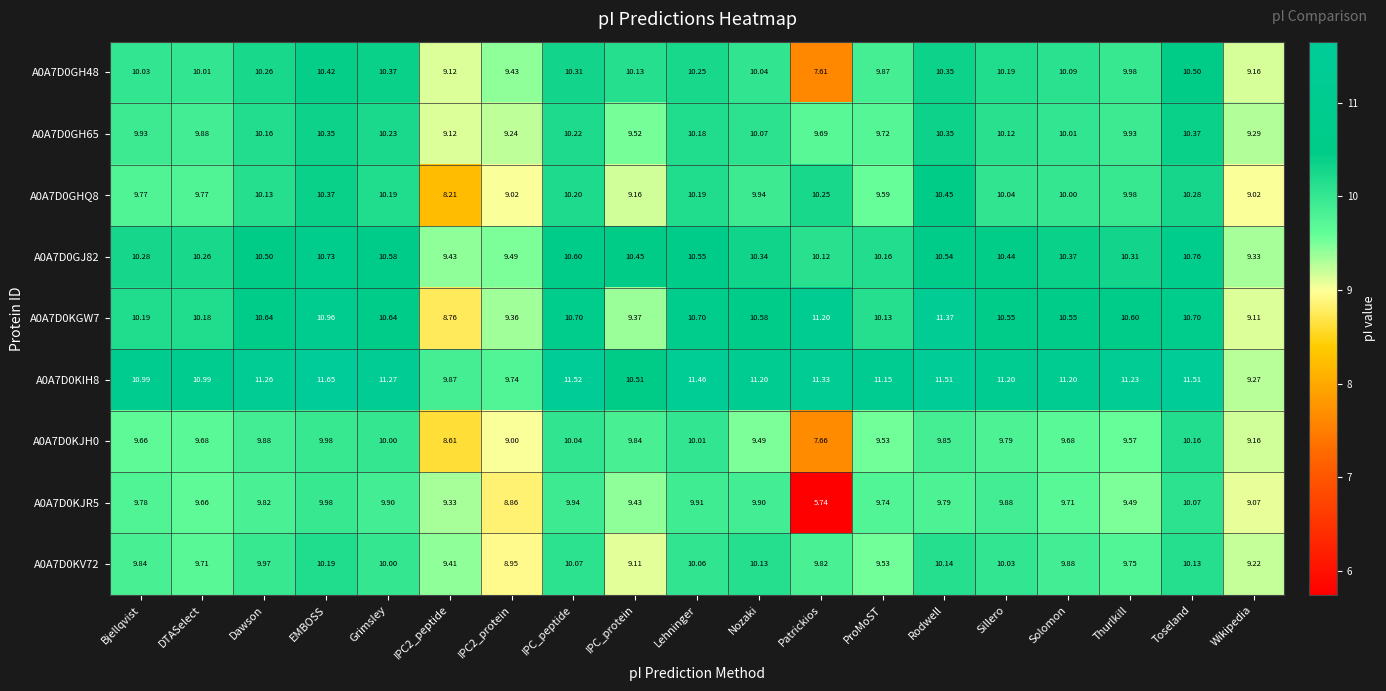

At how many categories does at least one series exceed 9?

19